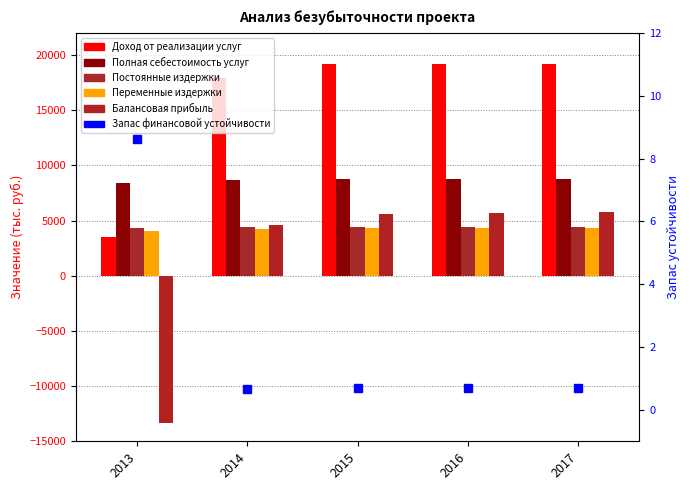

Is it true that Балансовая прибыль equals 1946.6 at 2014?

False